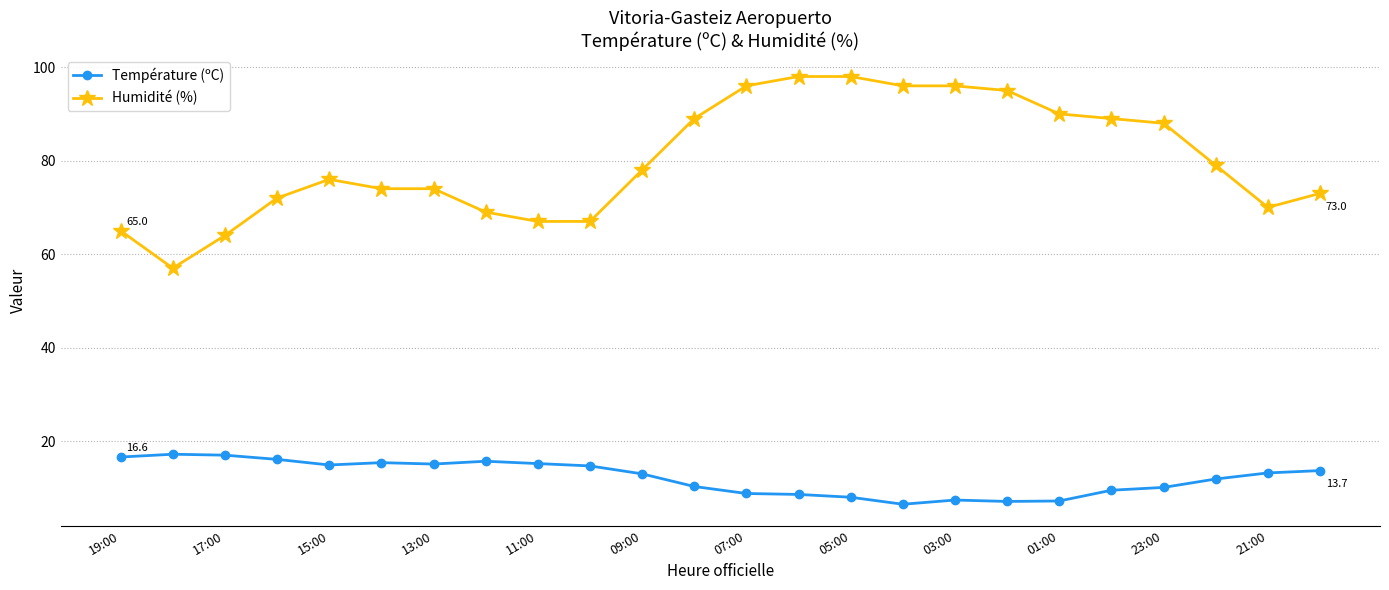

Which series has the largest total across all categories?

Humidité (%)